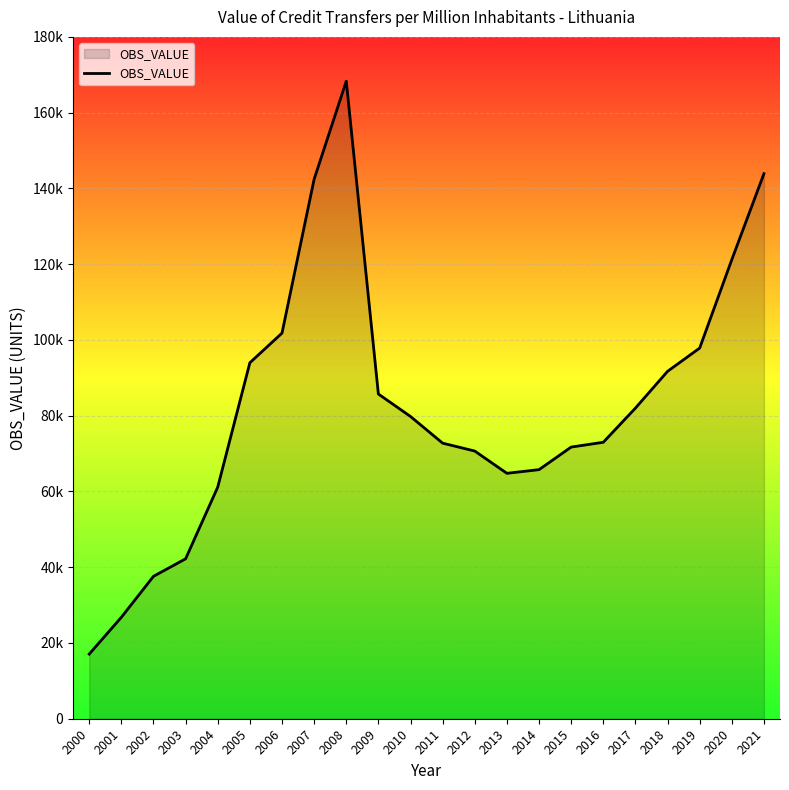

What is the greatest value displayed?

168308.2